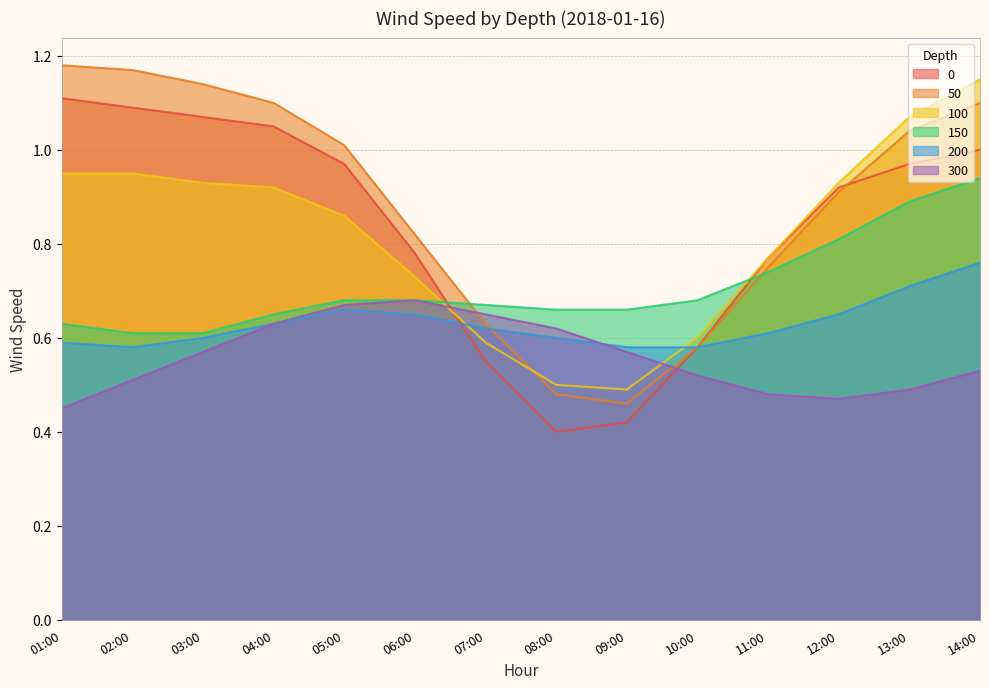

What is the difference between the maximum and second lowest values in the 100 series?

0.6